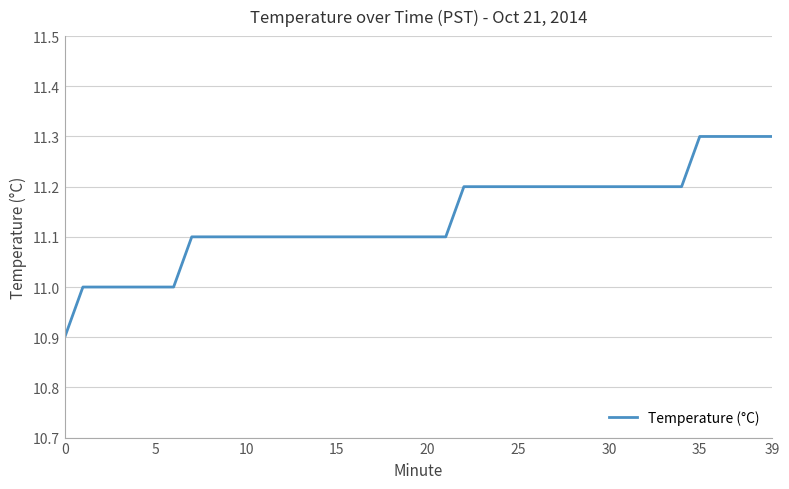

What is the maximum value shown in the chart?

11.3